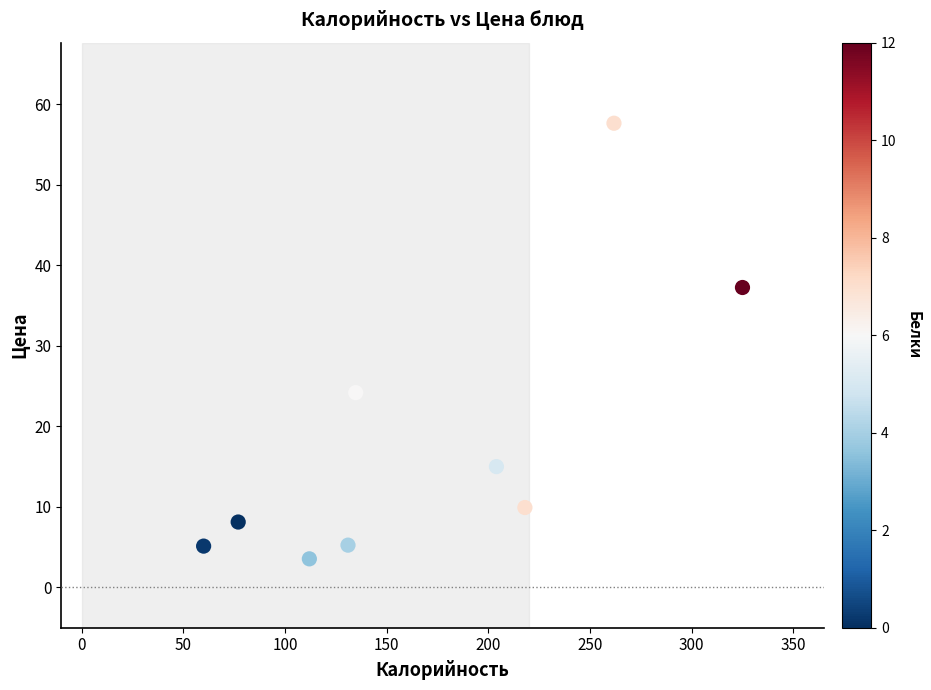

What is the average X value?

169.3